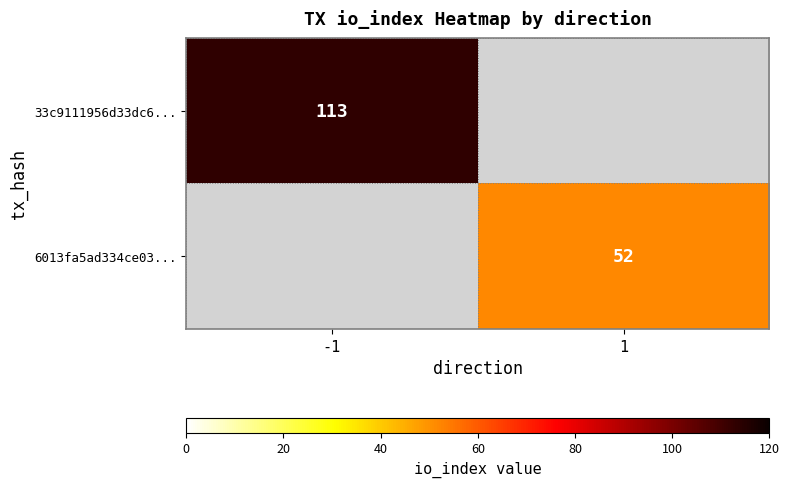

The value of 33c9111956d33dc6... at -1 is 113. True or false?

True